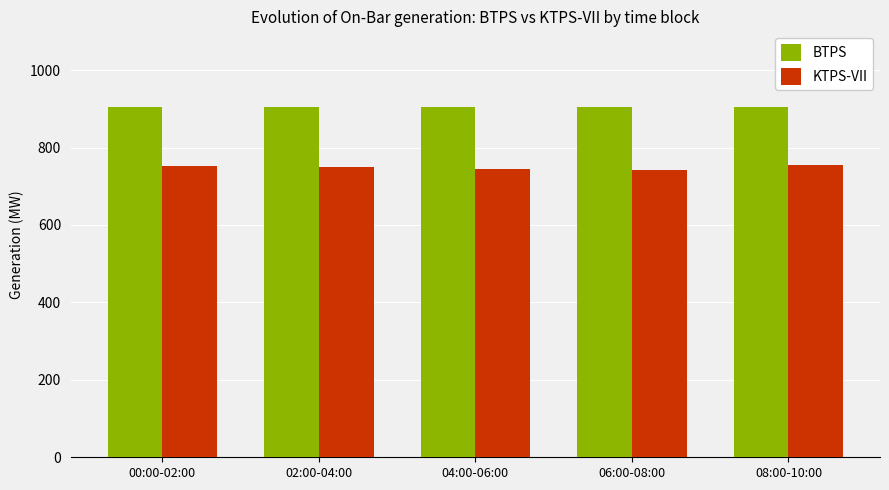

What is the maximum value for KTPS-VII?

754.5